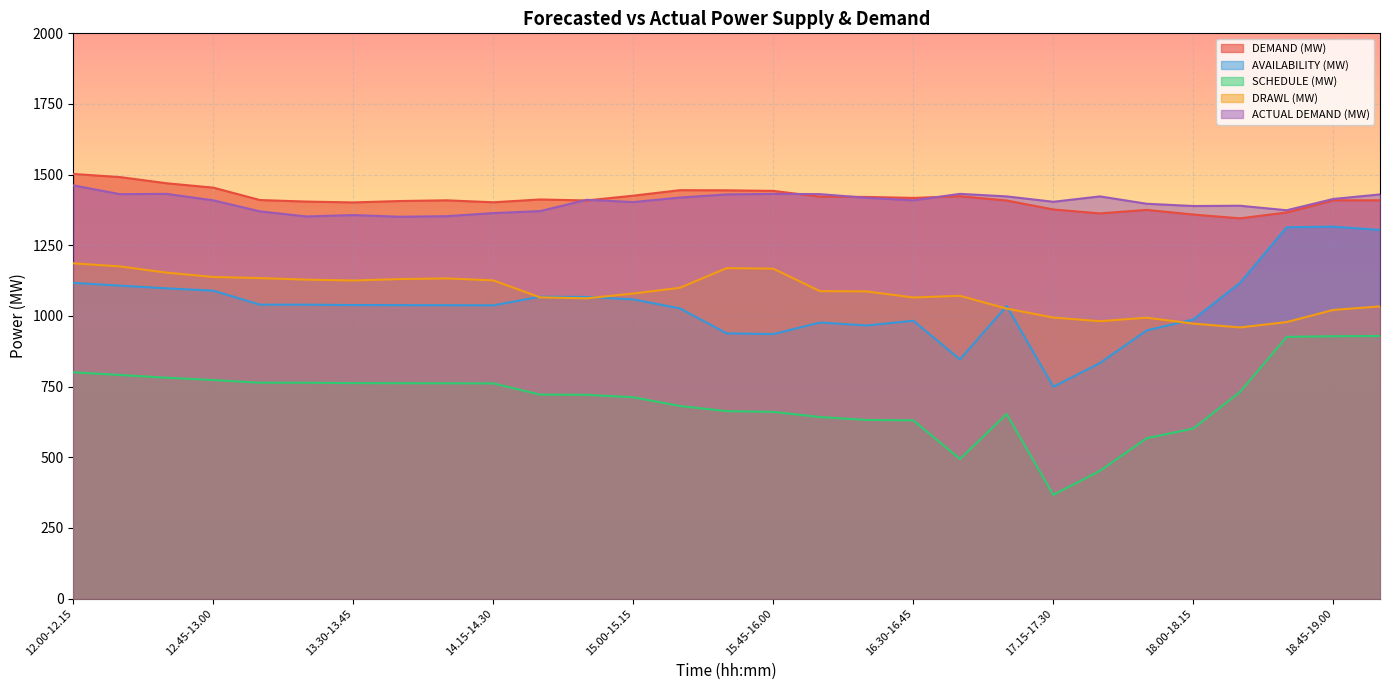

At which category is the sum across all series the highest?

19.00-19.15